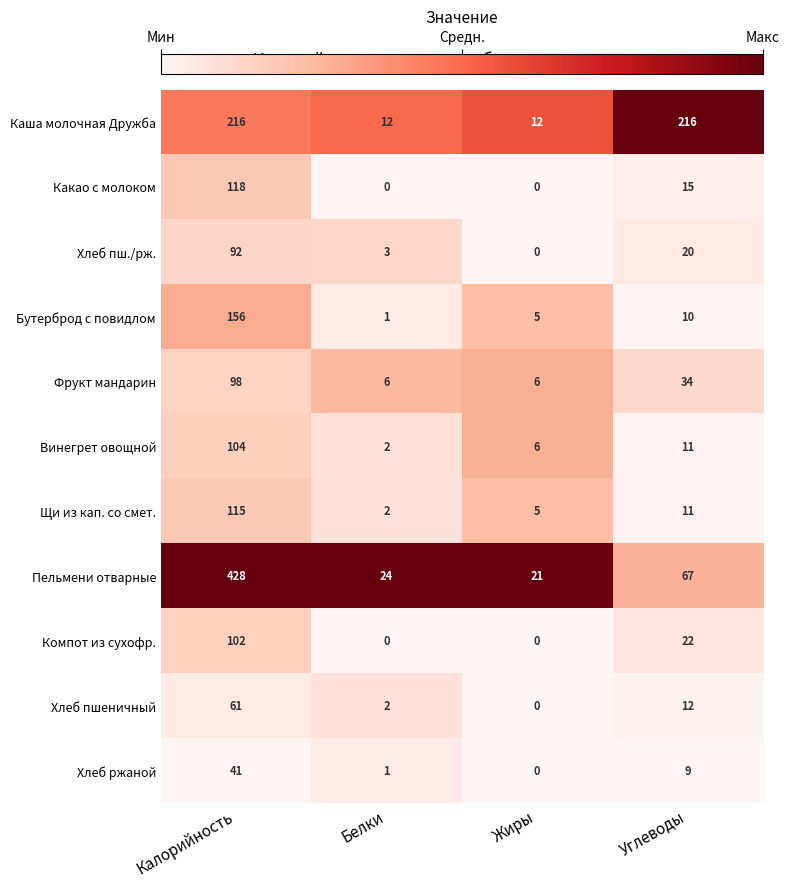

Which series has the largest range (max minus min)?

Пельмени отварные